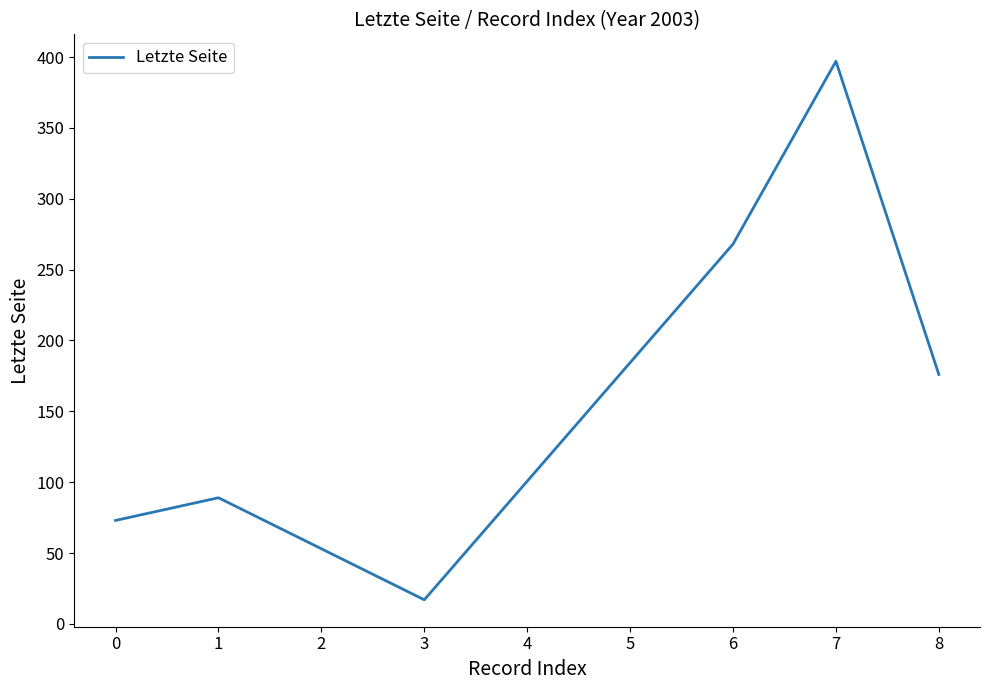

How many interior local valleys (lower than both neighbors) does the data have?

1